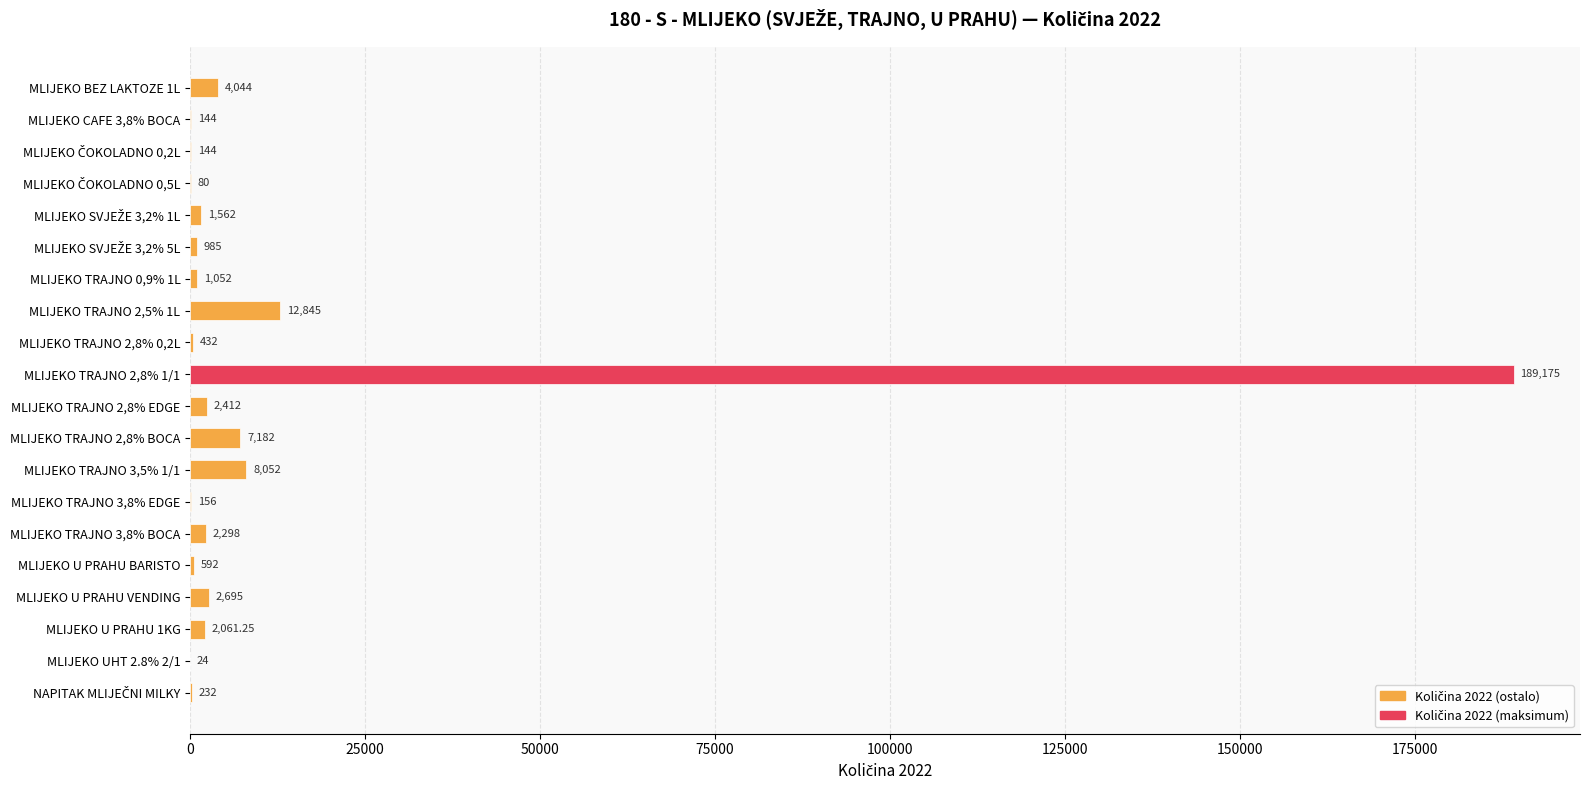

Between MLIJEKO TRAJNO 0,9% 1L and MLIJEKO U PRAHU 1KG, which is larger?

MLIJEKO U PRAHU 1KG